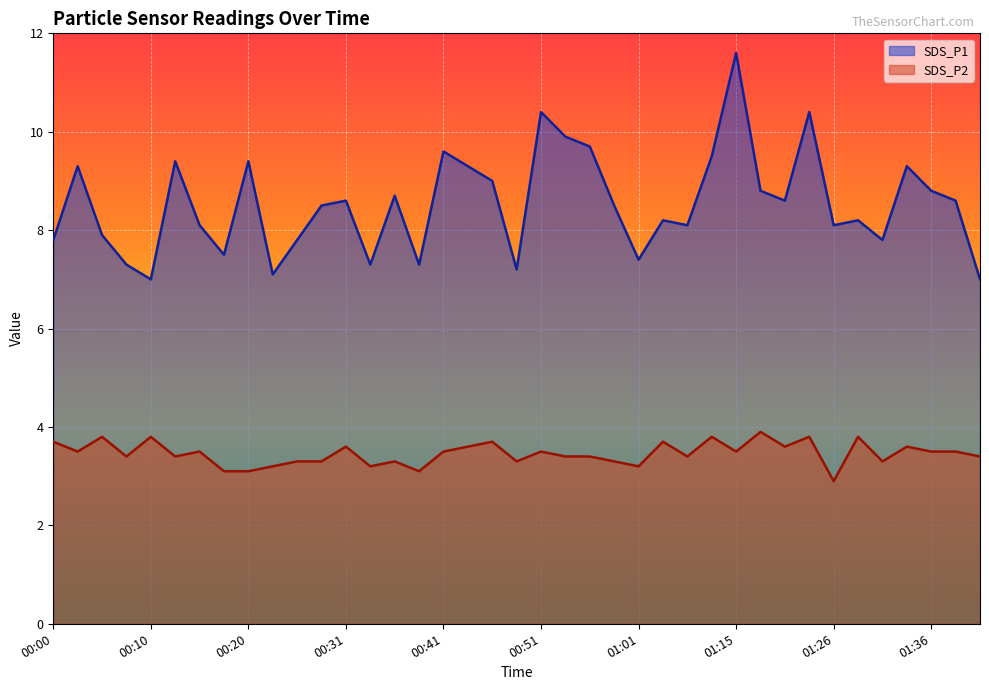

The SDS_P1 series shows 7.0 at 01:41. True or false?

True